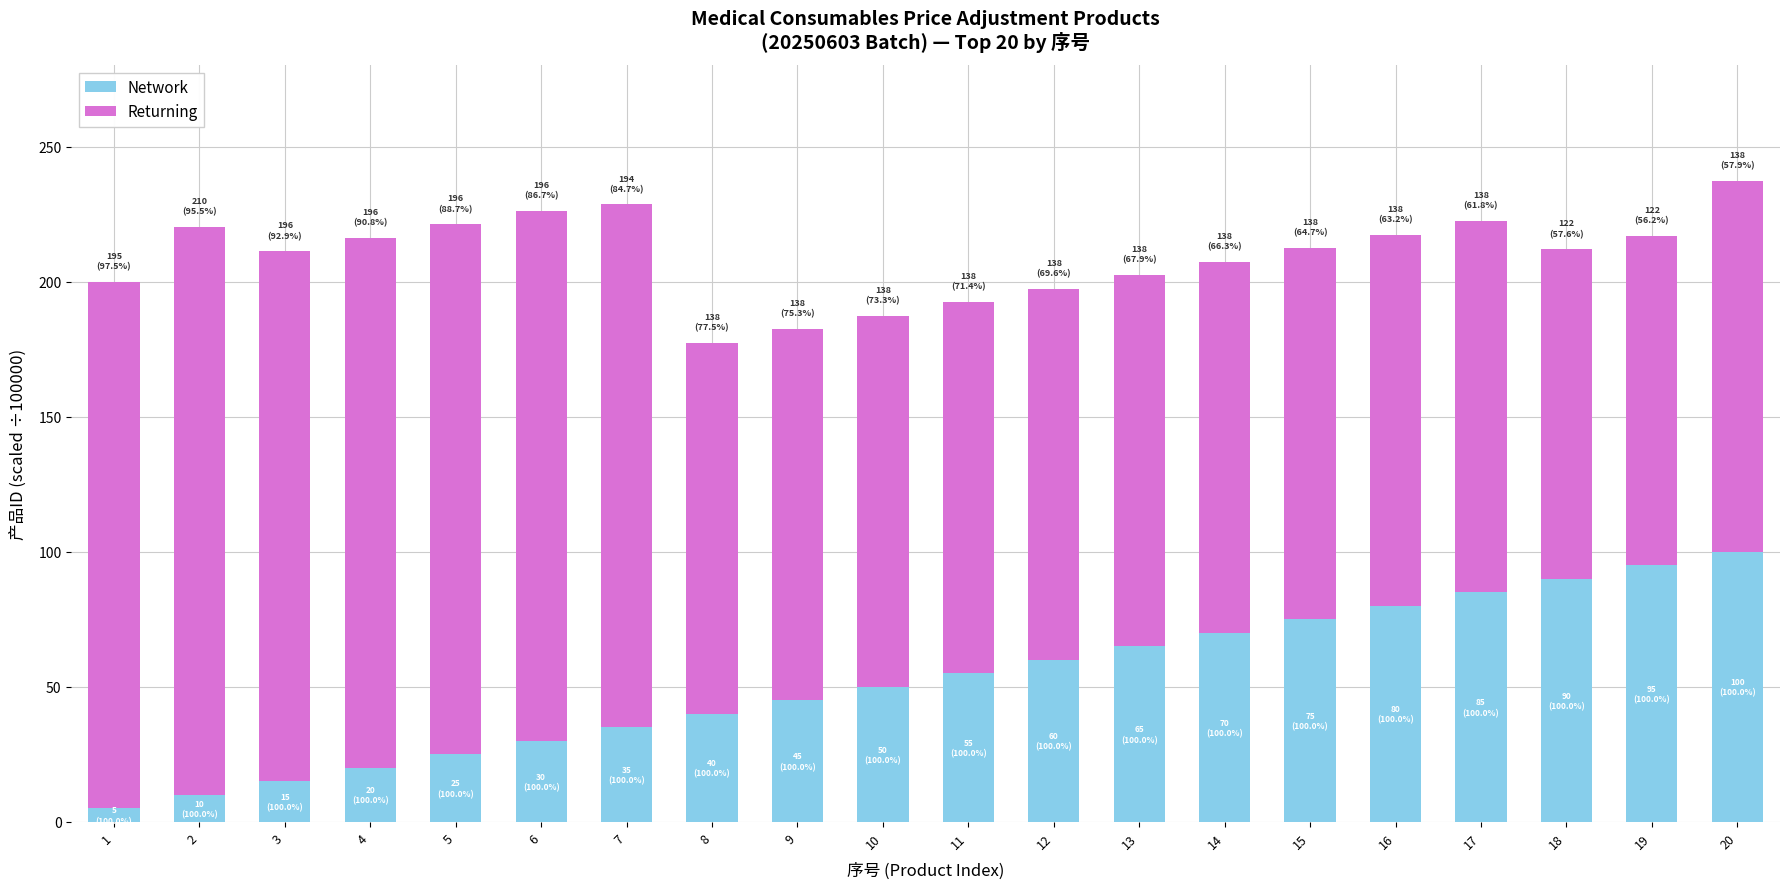

What is the total value across all series at 3?

211.3